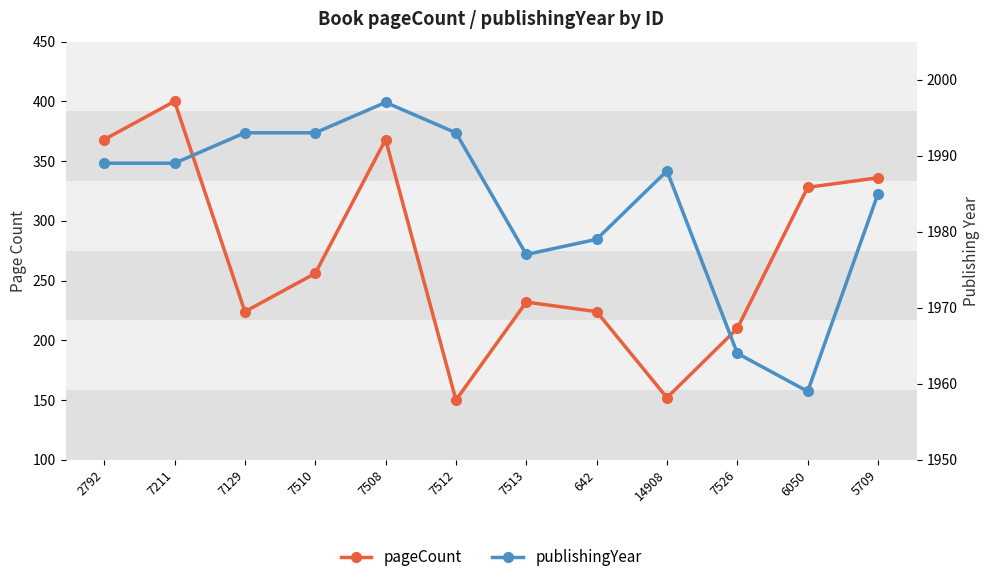

Rank the categories by publishingYear value from lowest to highest.

6050, 7526, 7513, 642, 5709, 14908, 2792, 7211, 7129, 7510, 7512, 7508